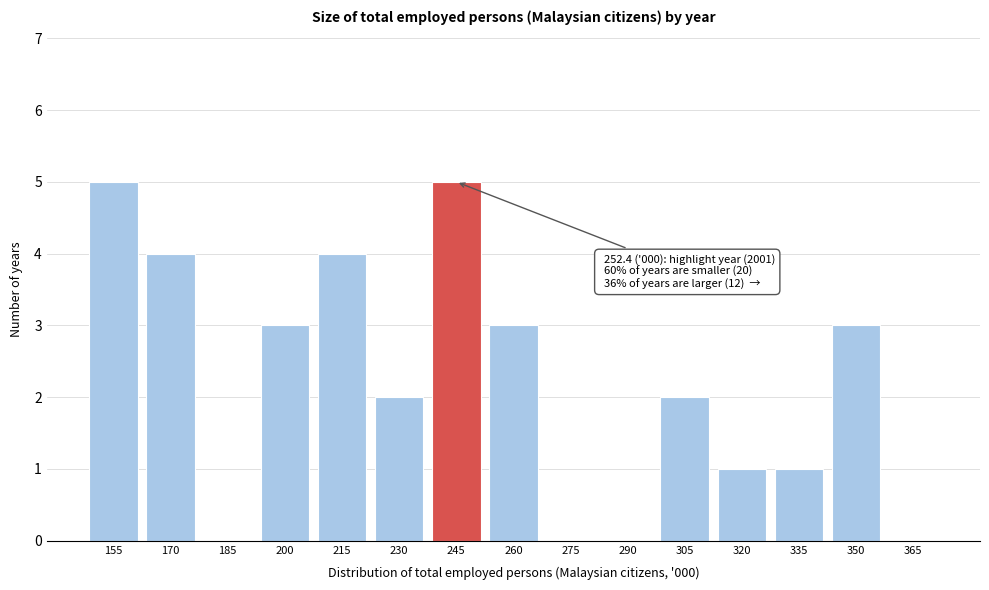

Reading left to right, list all the values displayed in this chart.

155=5	170=4	185=0	200=3	215=4	230=2	245=5	260=3	275=0	290=0	305=2	320=1	335=1	350=3	365=0